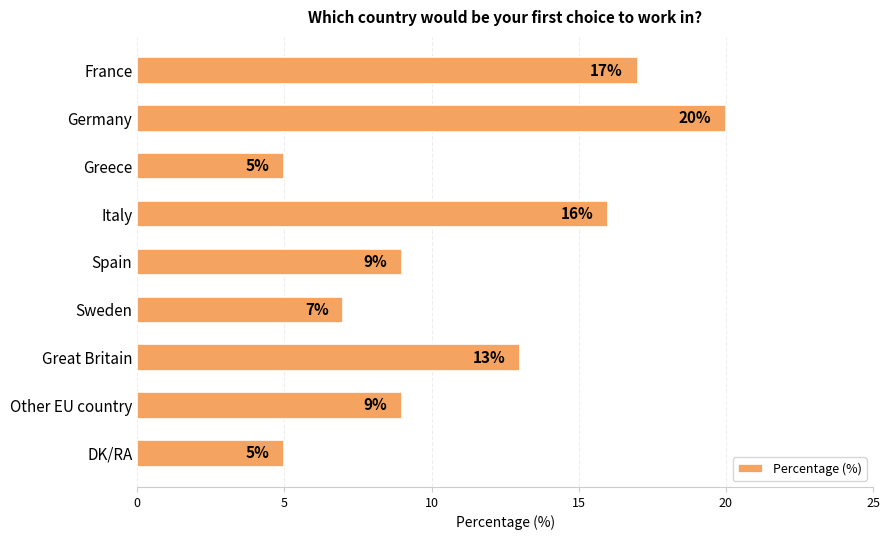

What is the label of the 9th bar from the bottom?

France